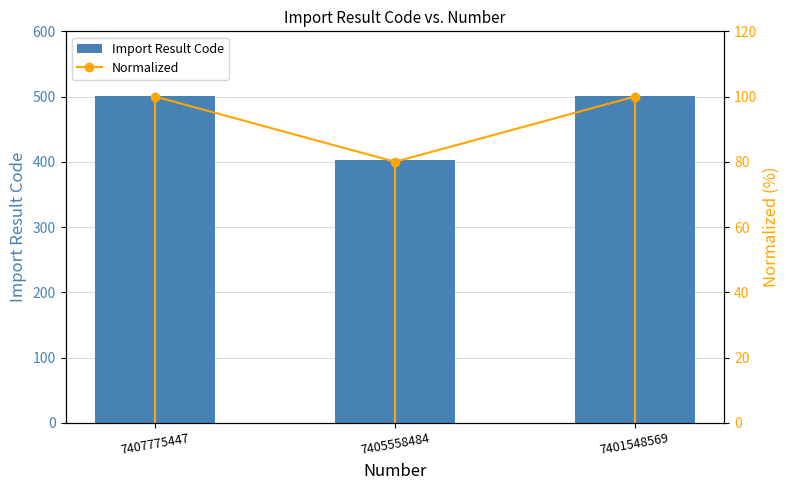

Which category has the highest value across all series?

7407775447